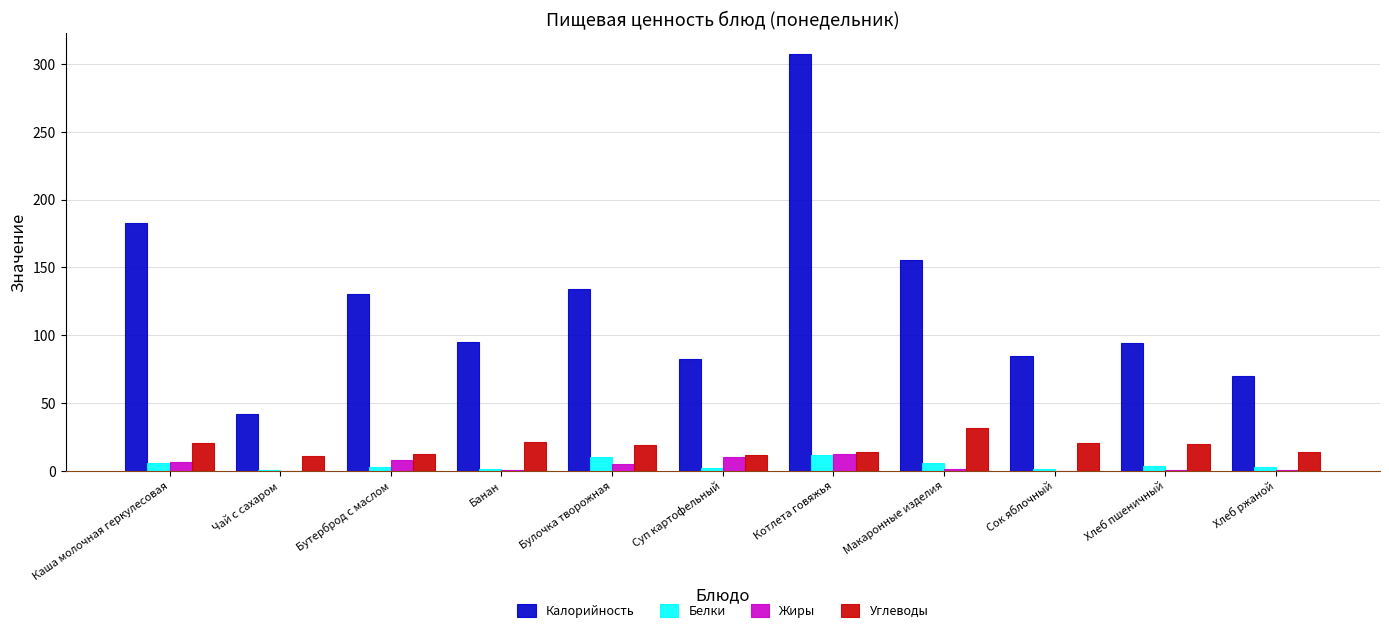

What is the approximate value of Белки at Суп картофельный?

2.0